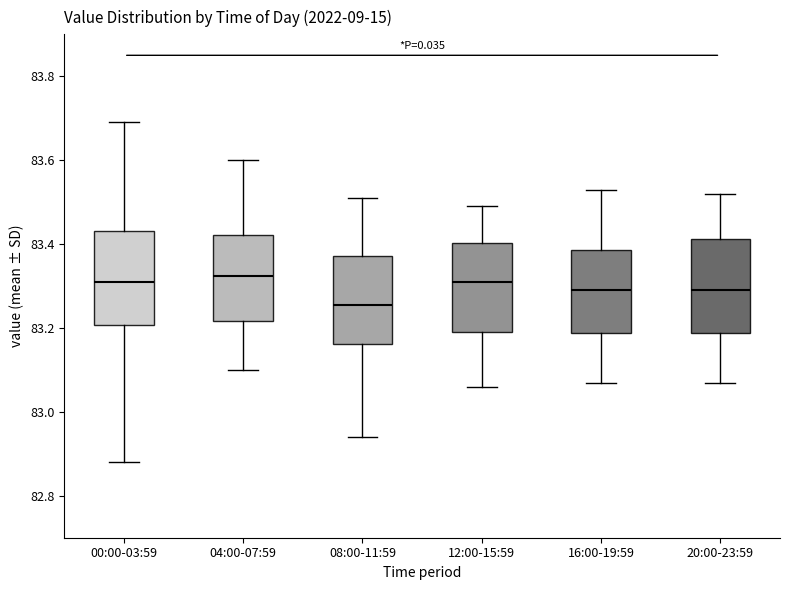

Reading left to right, transcribe this box plot: for each box, give where its median line is, the range the box spans, and where its two whiskers end, as read against the y-axis. The values are not printed on the chart, so give them approximately, as read against the axis.

00:00-03:59: median 83.32, box 83.20 to 83.44, whiskers 82.88 to 83.70
04:00-07:59: median 83.32, box 83.22 to 83.42, whiskers 83.10 to 83.60
08:00-11:59: median 83.26, box 83.16 to 83.38, whiskers 82.94 to 83.52
12:00-15:59: median 83.32, box 83.20 to 83.40, whiskers 83.06 to 83.50
16:00-19:59: median 83.30, box 83.18 to 83.38, whiskers 83.08 to 83.54
20:00-23:59: median 83.30, box 83.18 to 83.42, whiskers 83.08 to 83.52